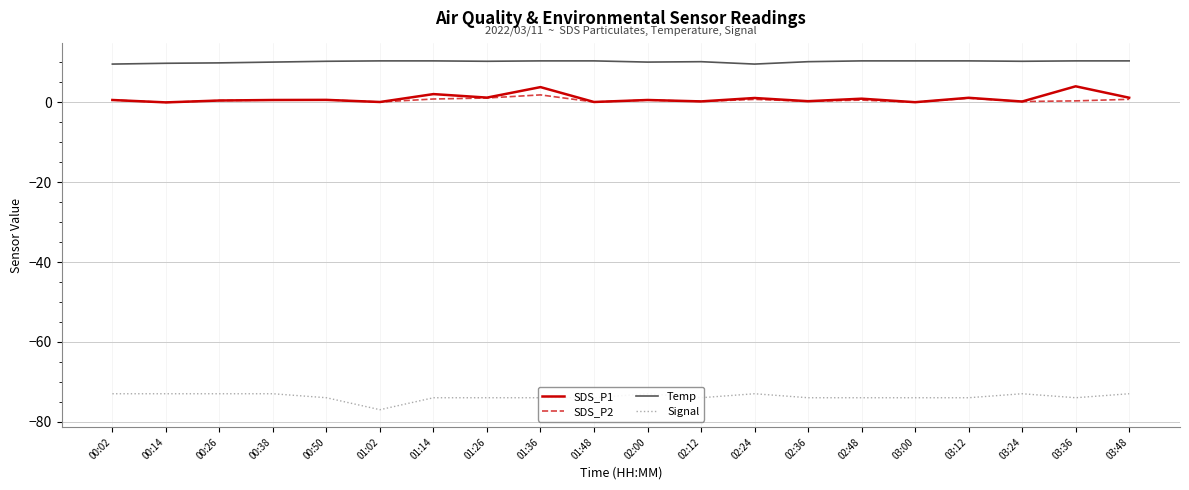

What is the spread (max minus min) of values at 02:24?

82.6